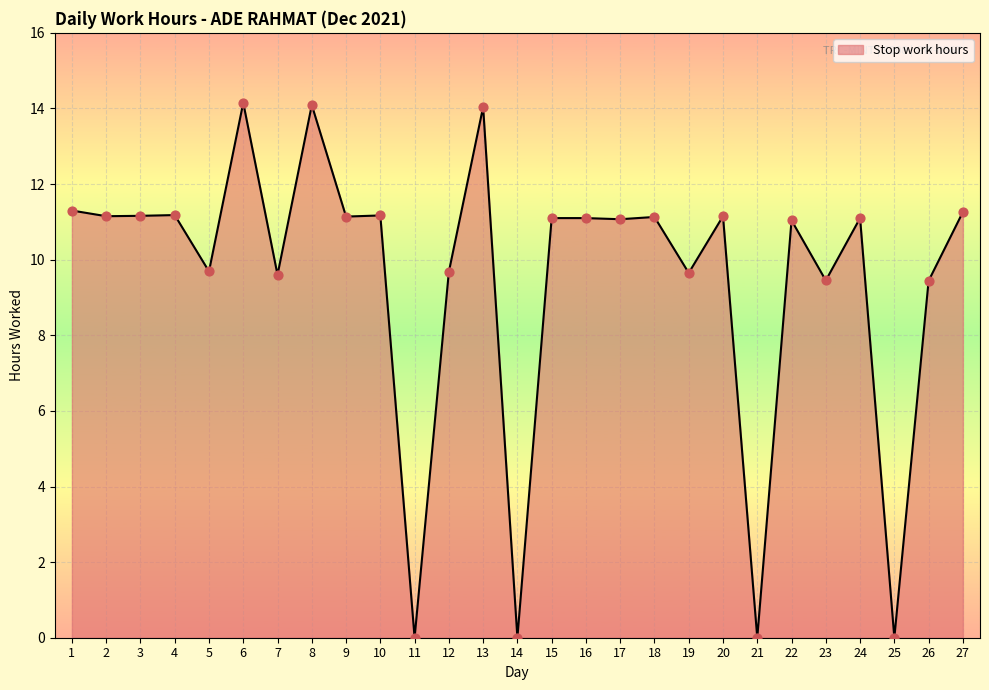

What is the change in value from 5 to 8?

+4.4